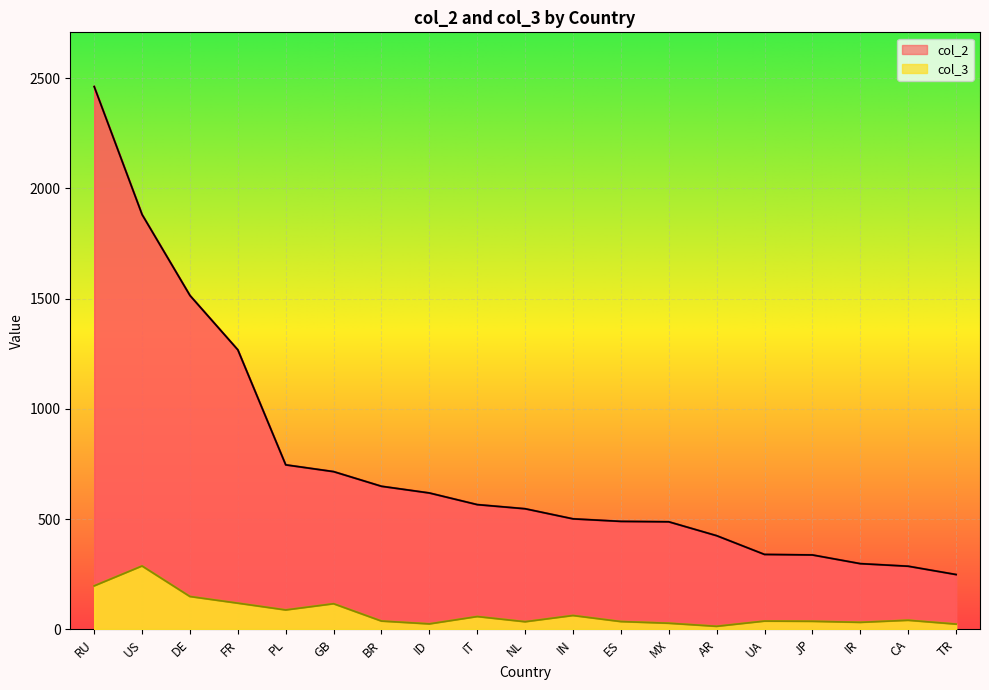

True or false: col_2 and col_3 intersect in this chart.

False